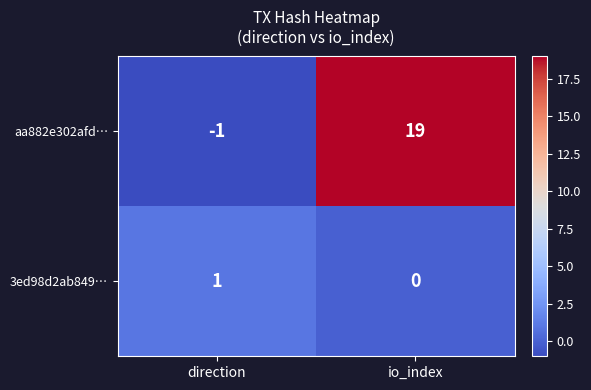

At which label does 3ed98d2ab849… reach its peak?

direction